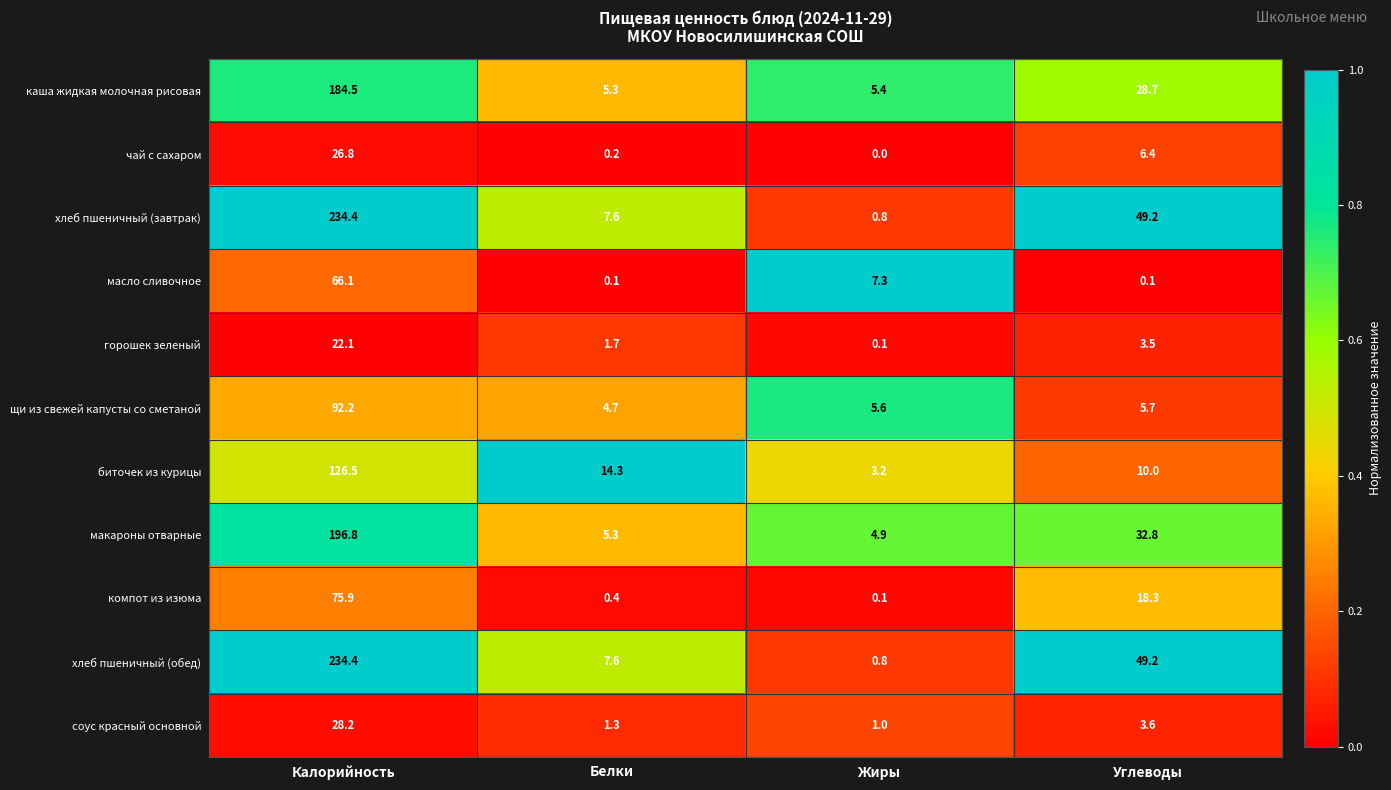

Rank the categories by щи из свежей капусты со сметаной value from lowest to highest.

Белки, Жиры, Углеводы, Калорийность